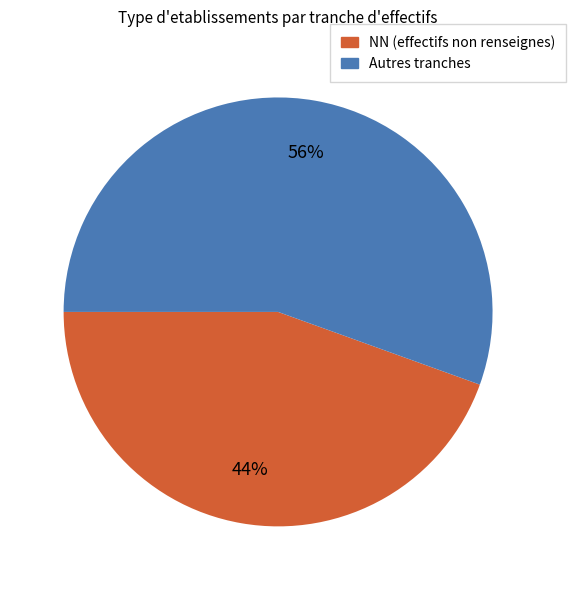

To the nearest percent, what percentage of the pie is NN (effectifs non renseignes)?

44%